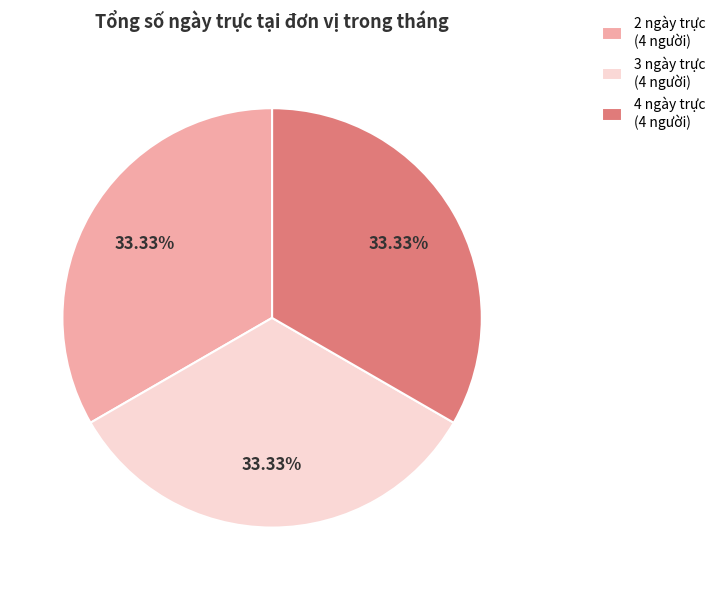

How many slices are in this pie chart?

3